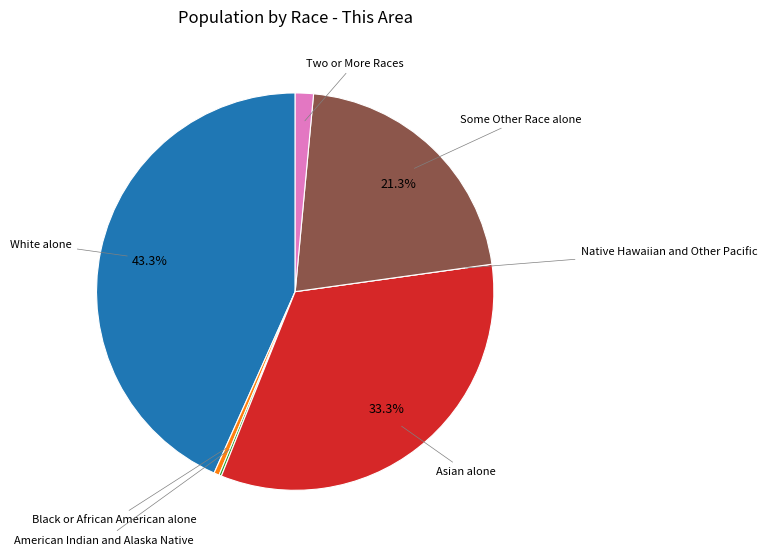

Is there a majority slice in this chart?

No